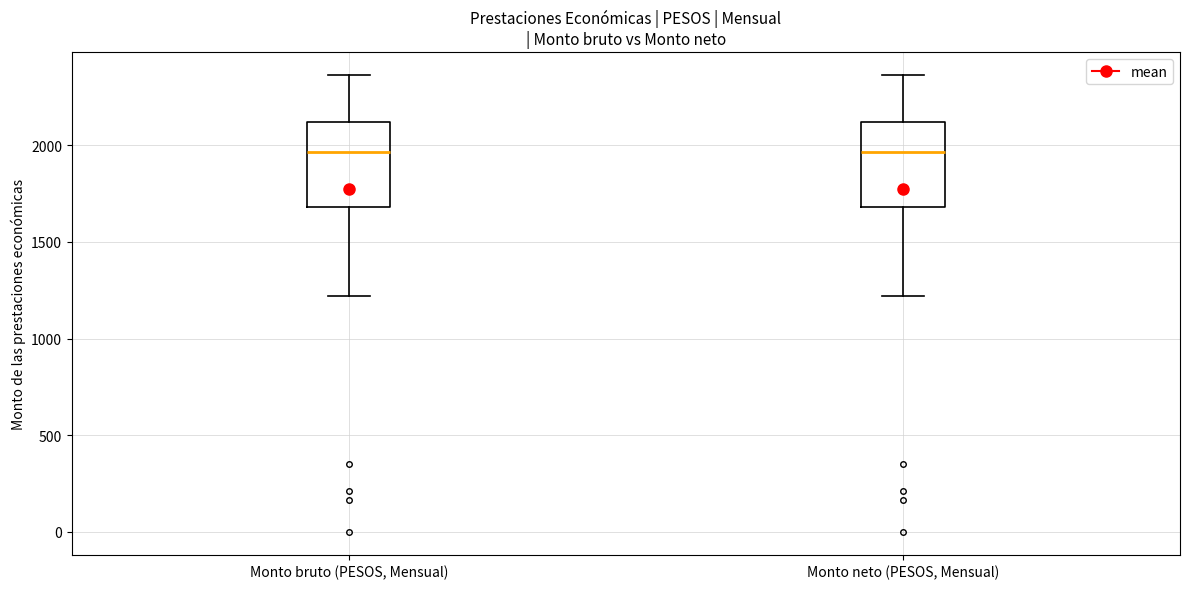

Reading left to right, read every box against the y-axis: the position of its median line, the range the box covers, and the ends of its whiskers. The values are not printed on the chart, so give them approximately, as read against the axis.

Monto bruto (PESOS, Mensual): median 1950, box 1700 to 2100, whiskers 1200 to 2350
Monto neto (PESOS, Mensual): median 1950, box 1700 to 2100, whiskers 1200 to 2350